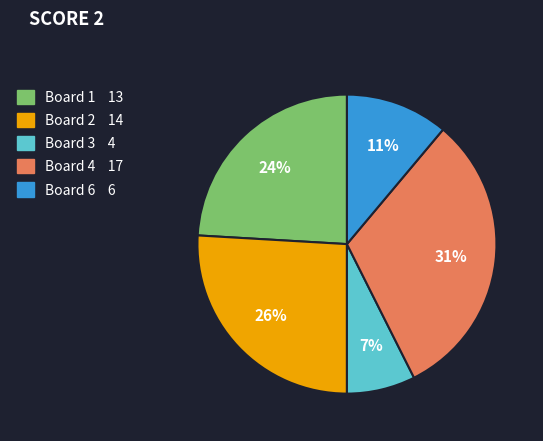

Count the number of slices in the pie.

5